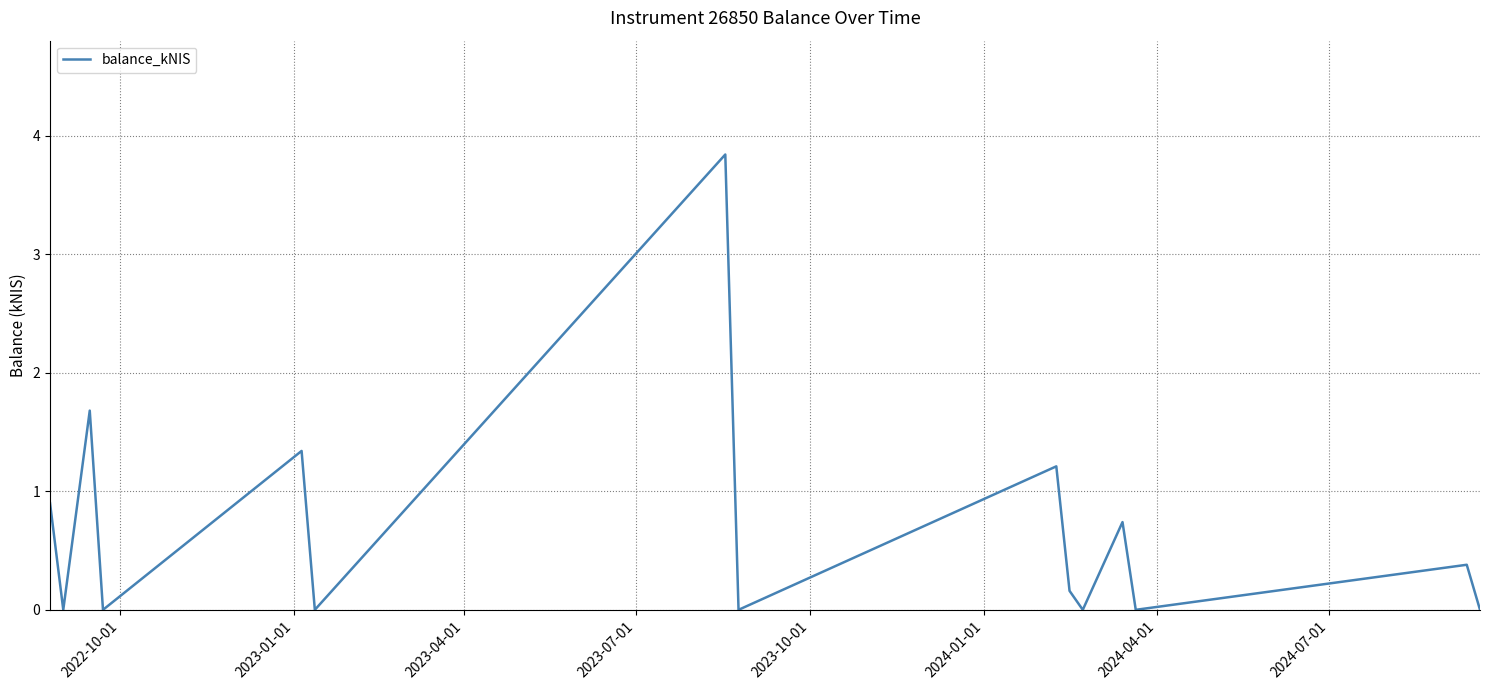

What is the greatest value displayed?

3.8